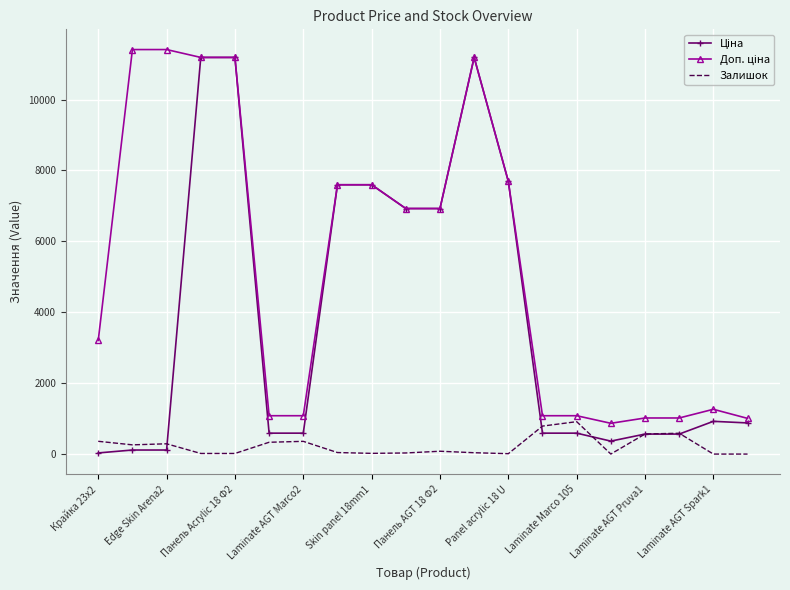

List the series in order of their peak value, highest first.

Доп. ціна, Ціна, Залишок